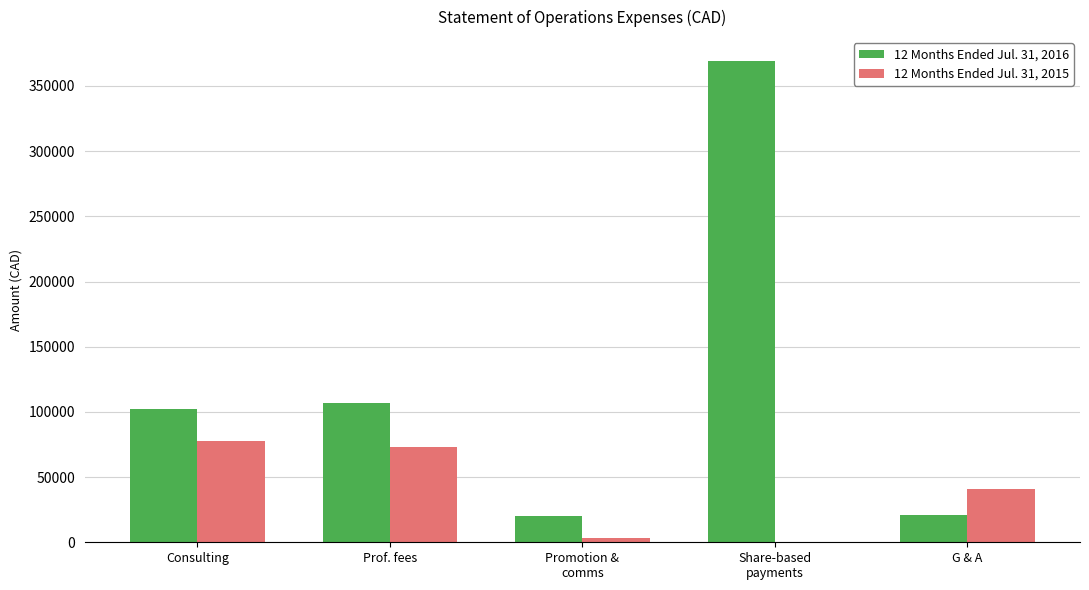

What is the maximum value shown in the chart?

369006